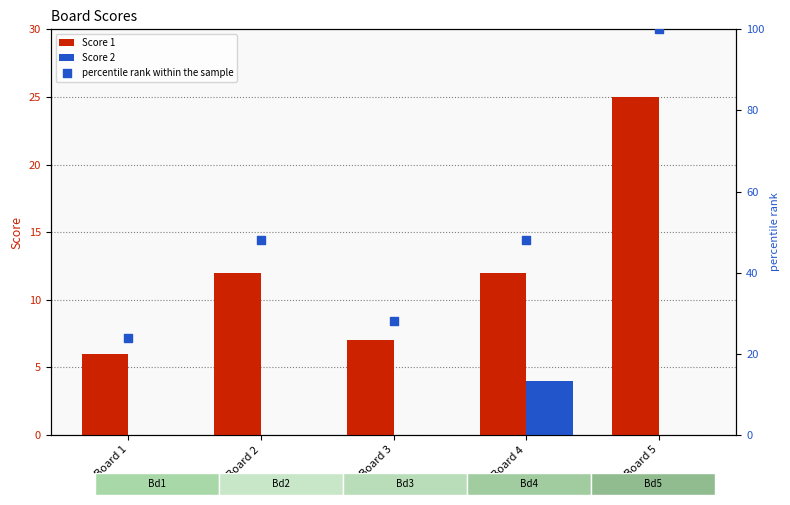

Which series reaches the minimum Y coordinate?

Score 2